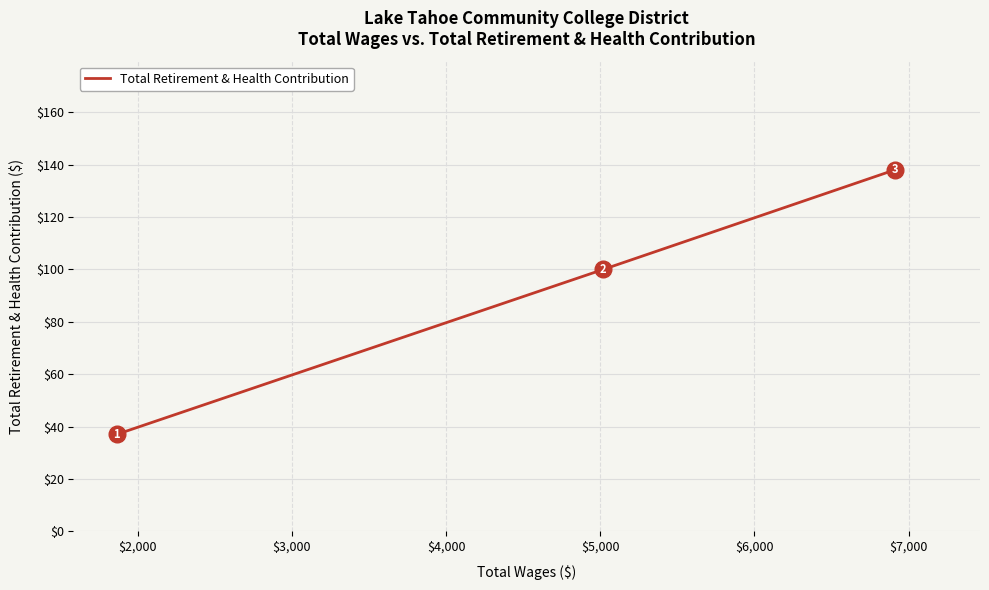

How many lines are shown in the chart?

1